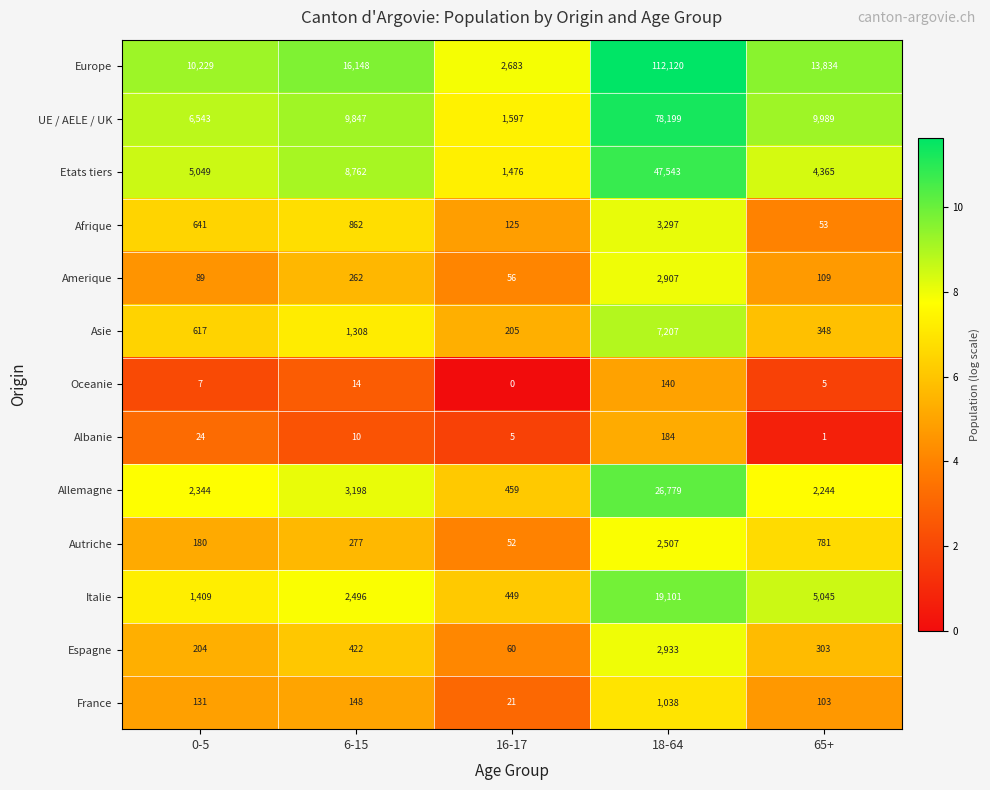

At which category is the sum across all series the highest?

18-64